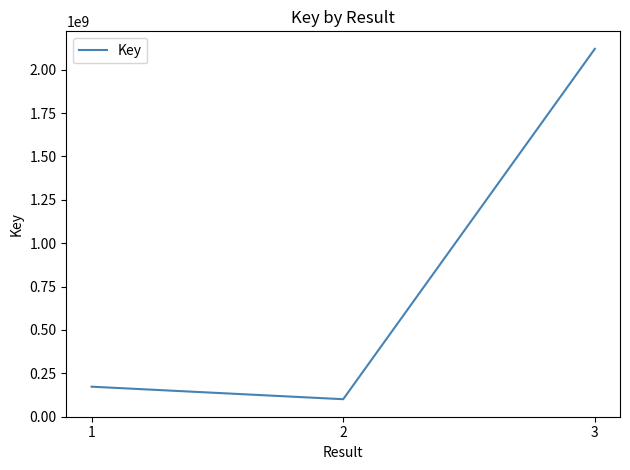

Which category has the lowest value across all series?

2